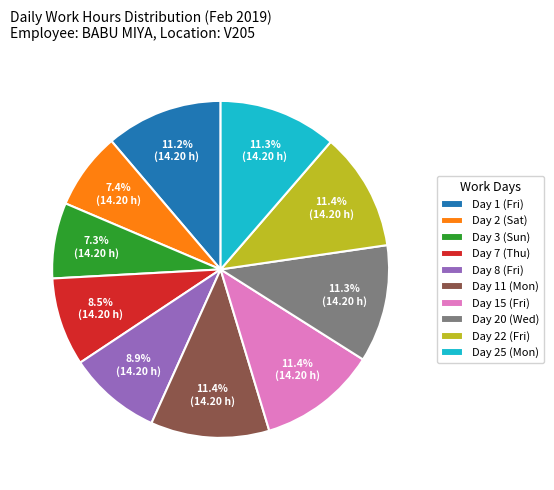

The Day 25 (Mon) slice represents 11% of the pie. True or false?

True